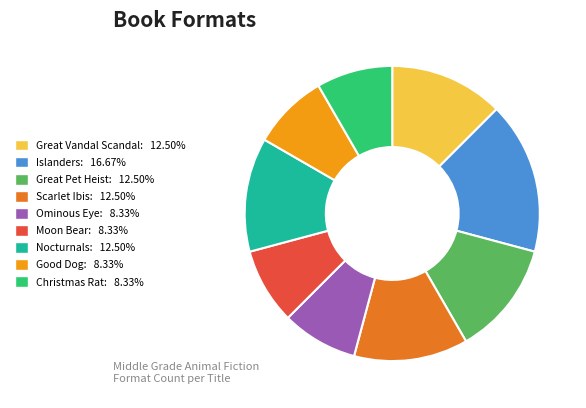

The Ominous Eye slice represents 20% of the pie. True or false?

False